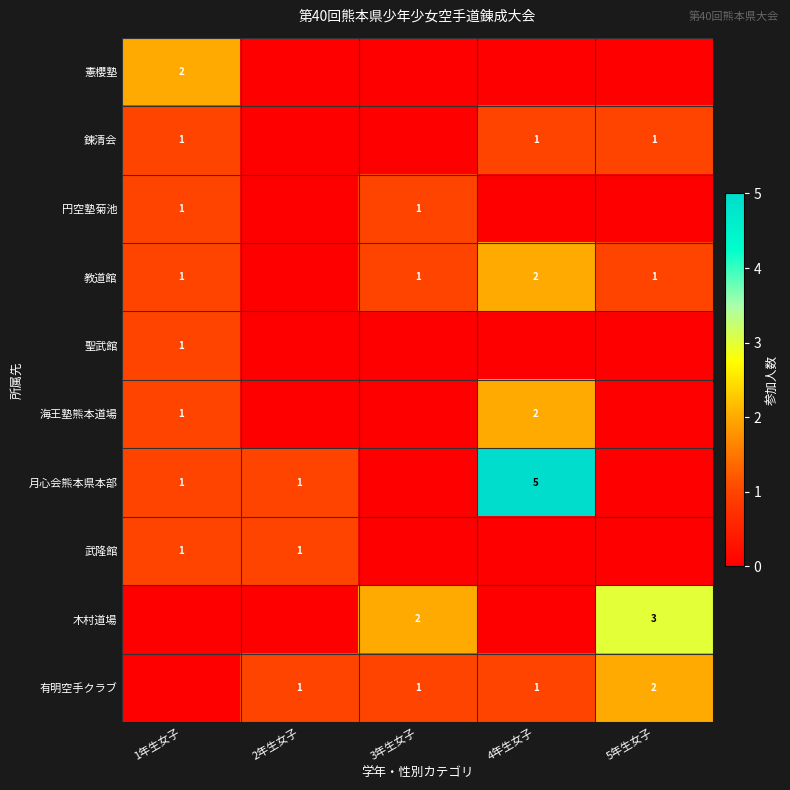

At which category does the chart reach its peak across all series?

4年生女子